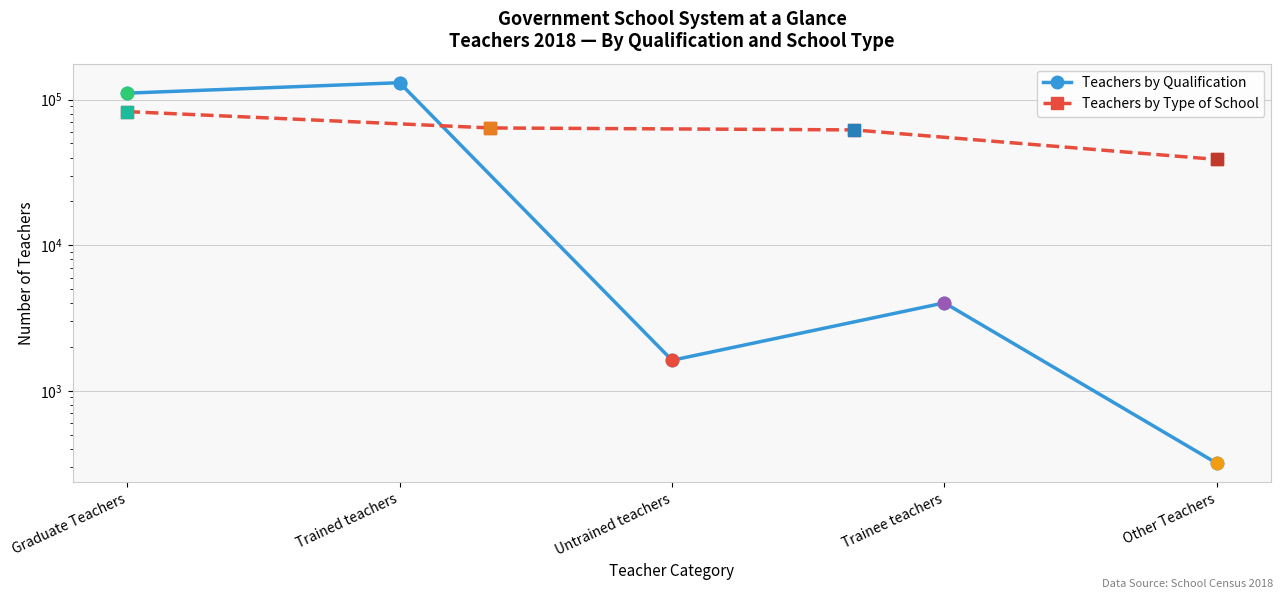

Approximately how many times larger is the value at Trained teachers compared to Graduate Teachers?

1.2